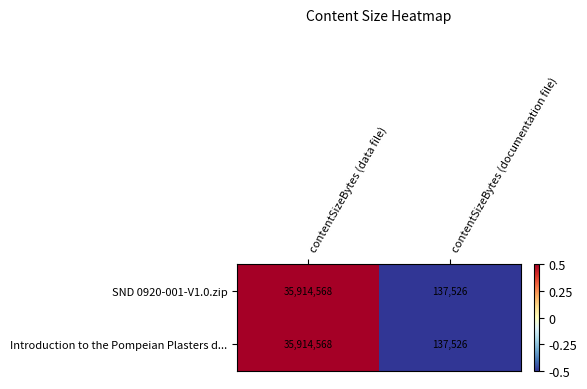

What value does the Introduction to the Pompeian Plasters d... series have at contentSizeBytes (data file), to the nearest 10?

35914570